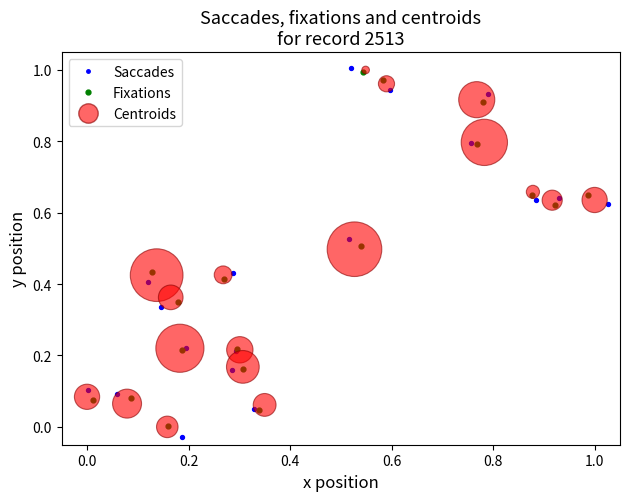

Which series has the widest spread of Y values?

Saccades